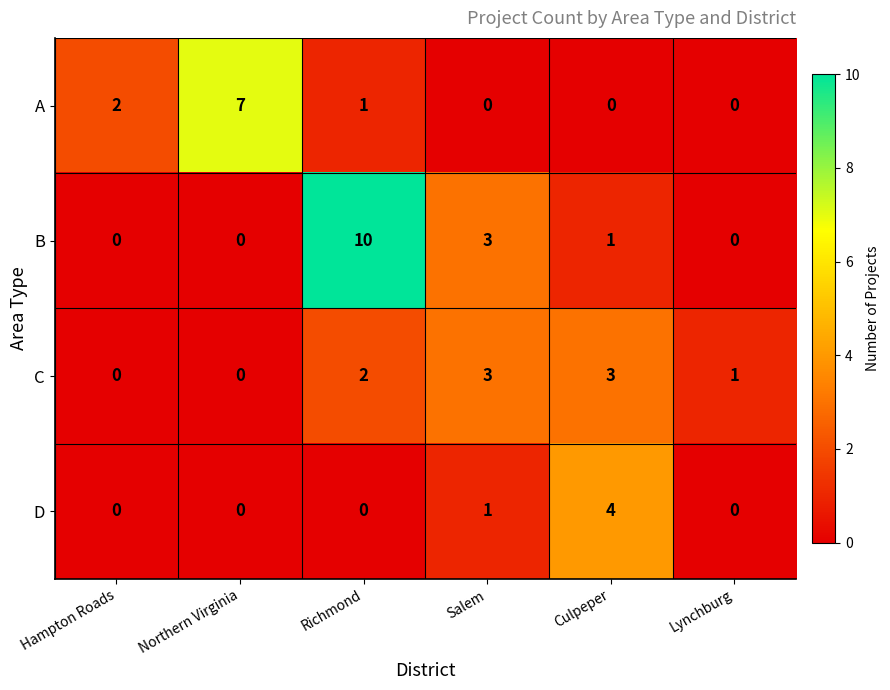

Which series has the largest total across all categories?

B